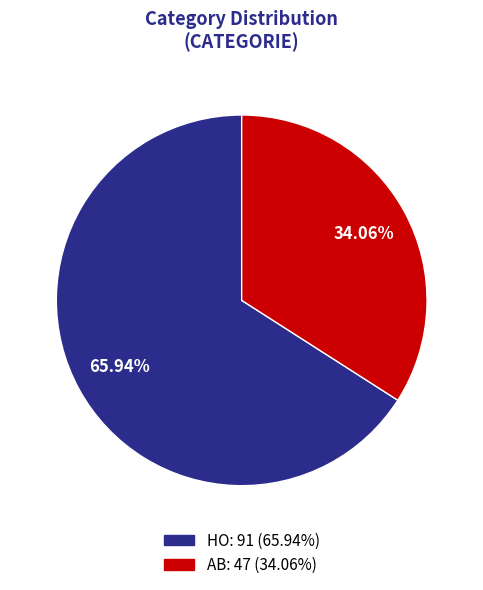

Which category accounts for the majority?

HO